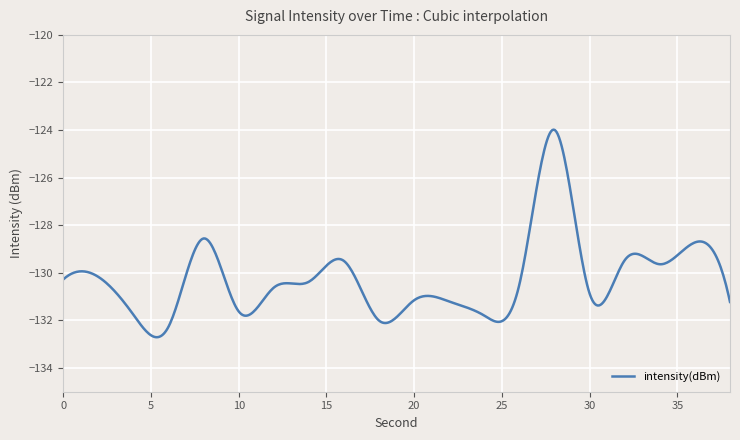

What is the smallest value displayed?

-132.7